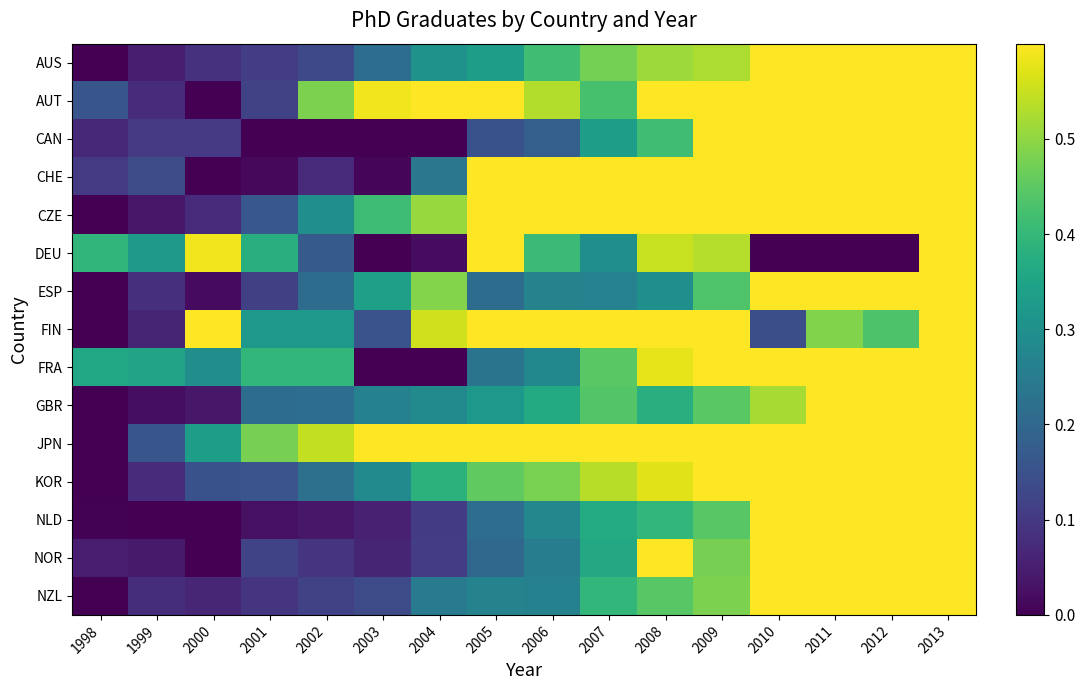

Which category has the lowest value across all series?

1998